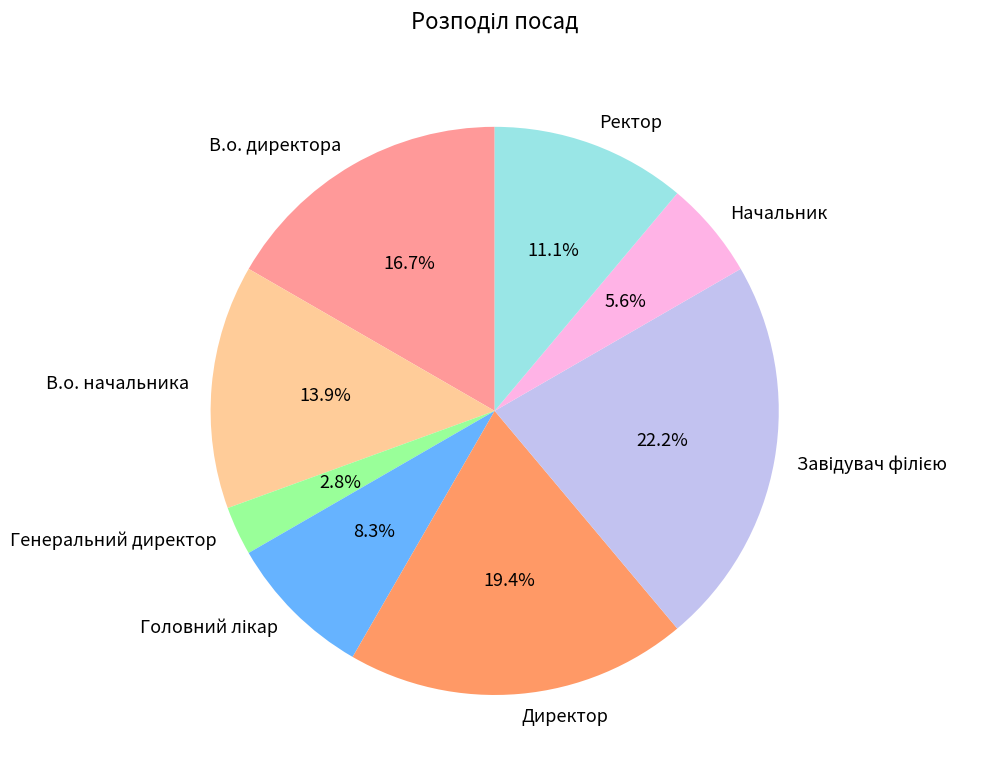

Combined, do Генеральний директор and Директор account for over 50%?

No